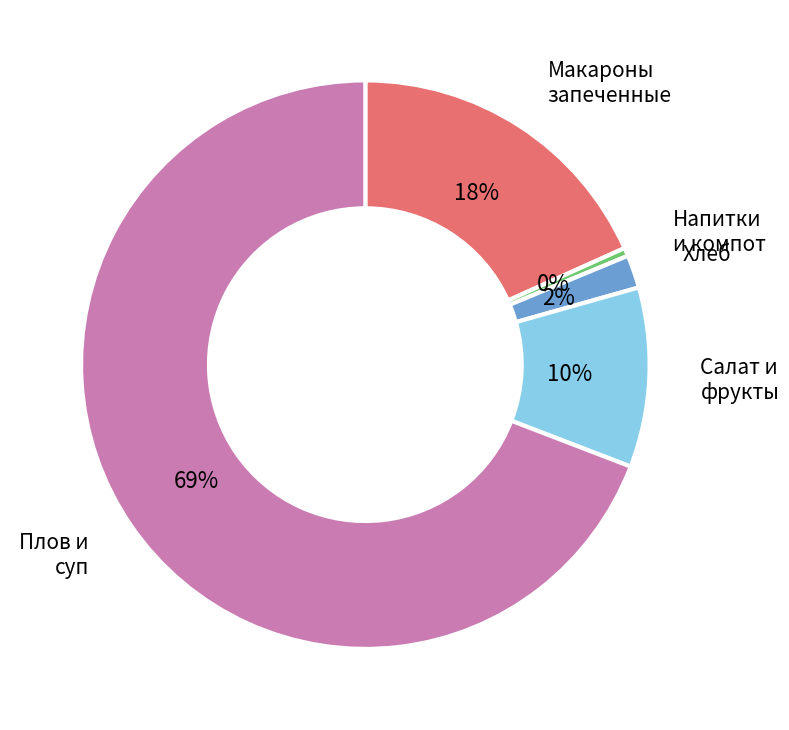

To the nearest percent, what is the average slice percentage?

20%